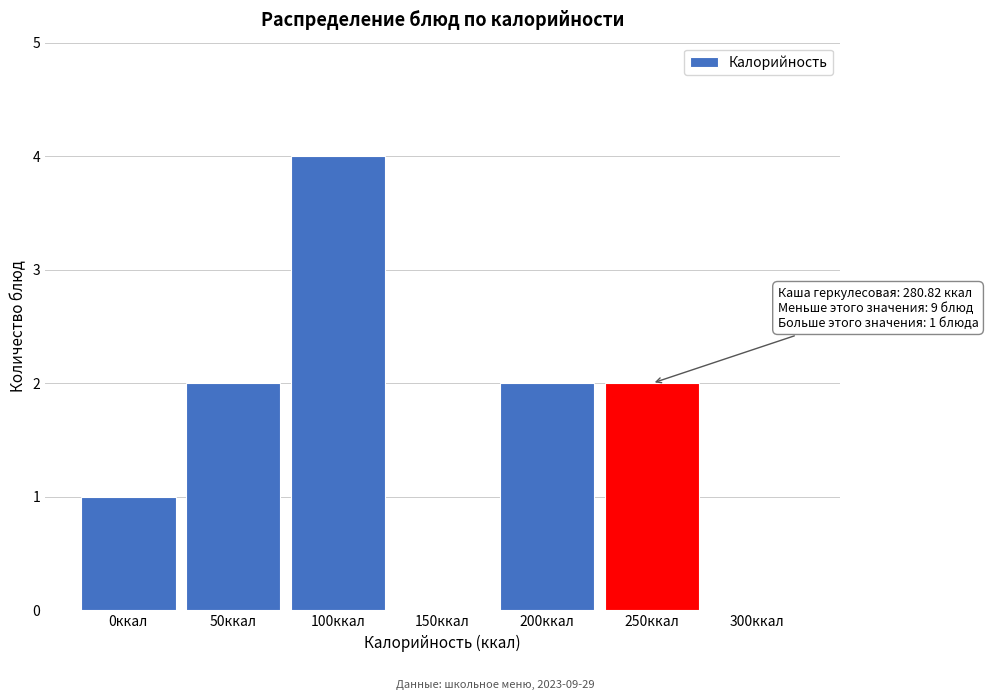

Reading left to right, what are all the values shown in this chart?

0ккал=1	50ккал=2	100ккал=4	150ккал=0	200ккал=2	250ккал=2	300ккал=0